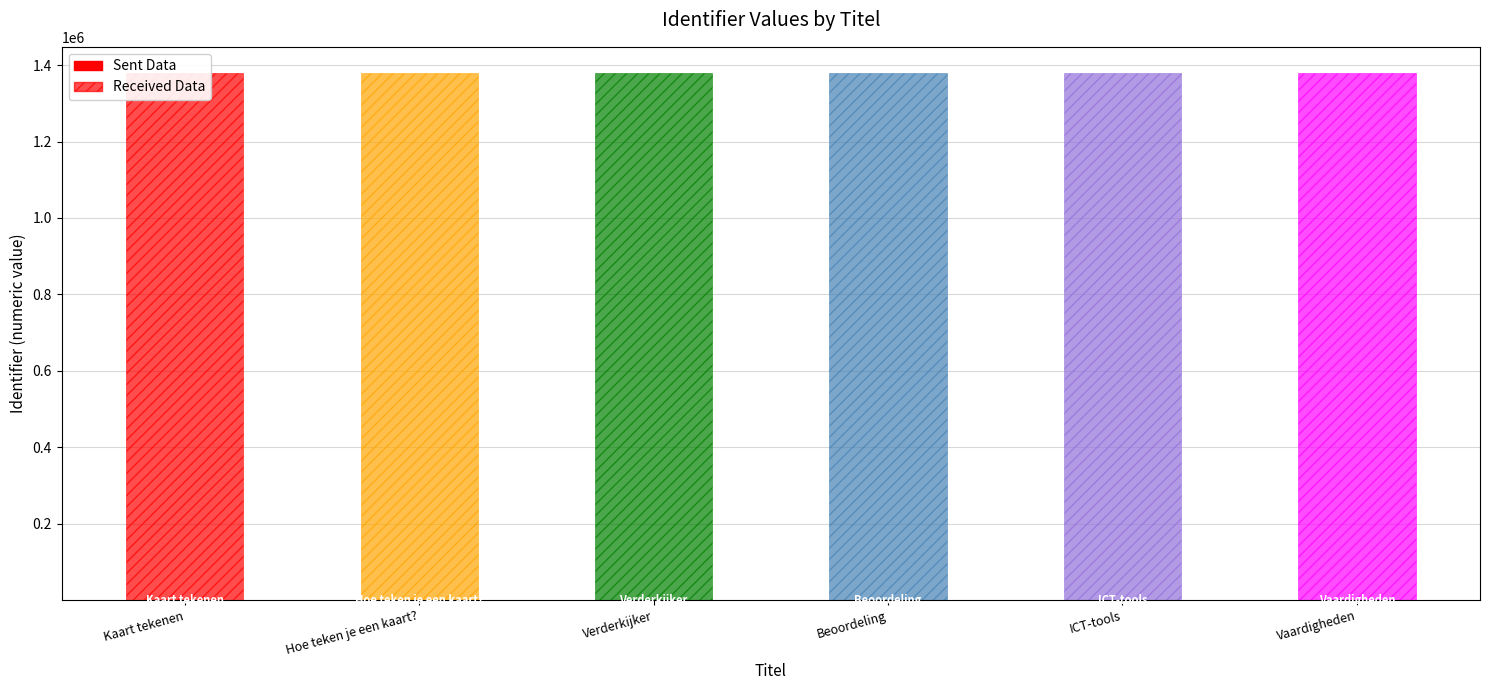

How many values in the Received Data series are below 1378822?

3